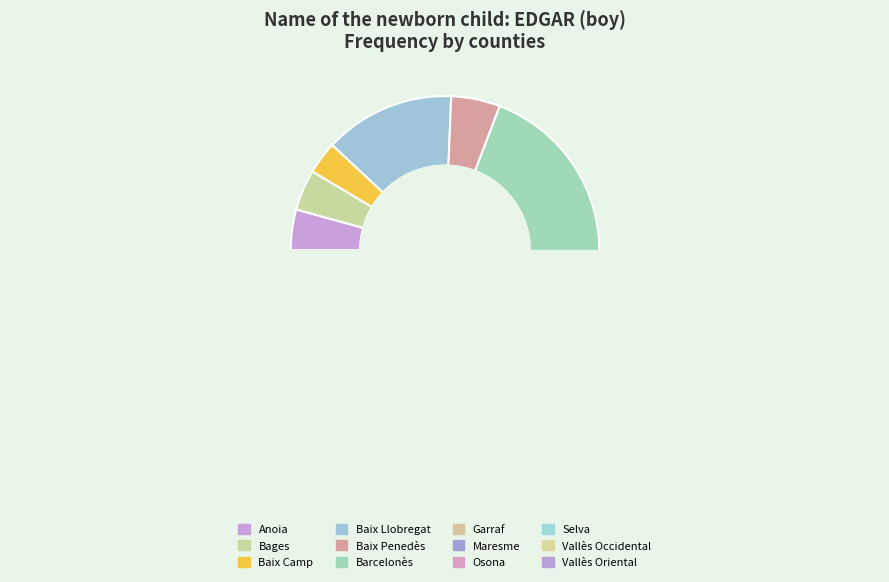

To the nearest percent, what is the combined percentage of Bages and Garraf?

8%